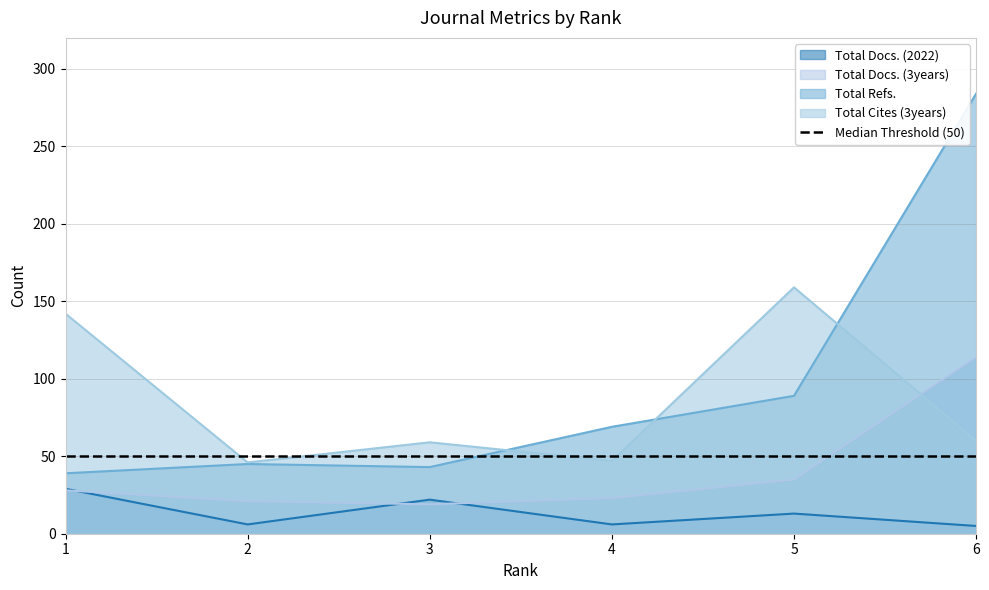

Does the chart display data point markers on the line(s)?

No